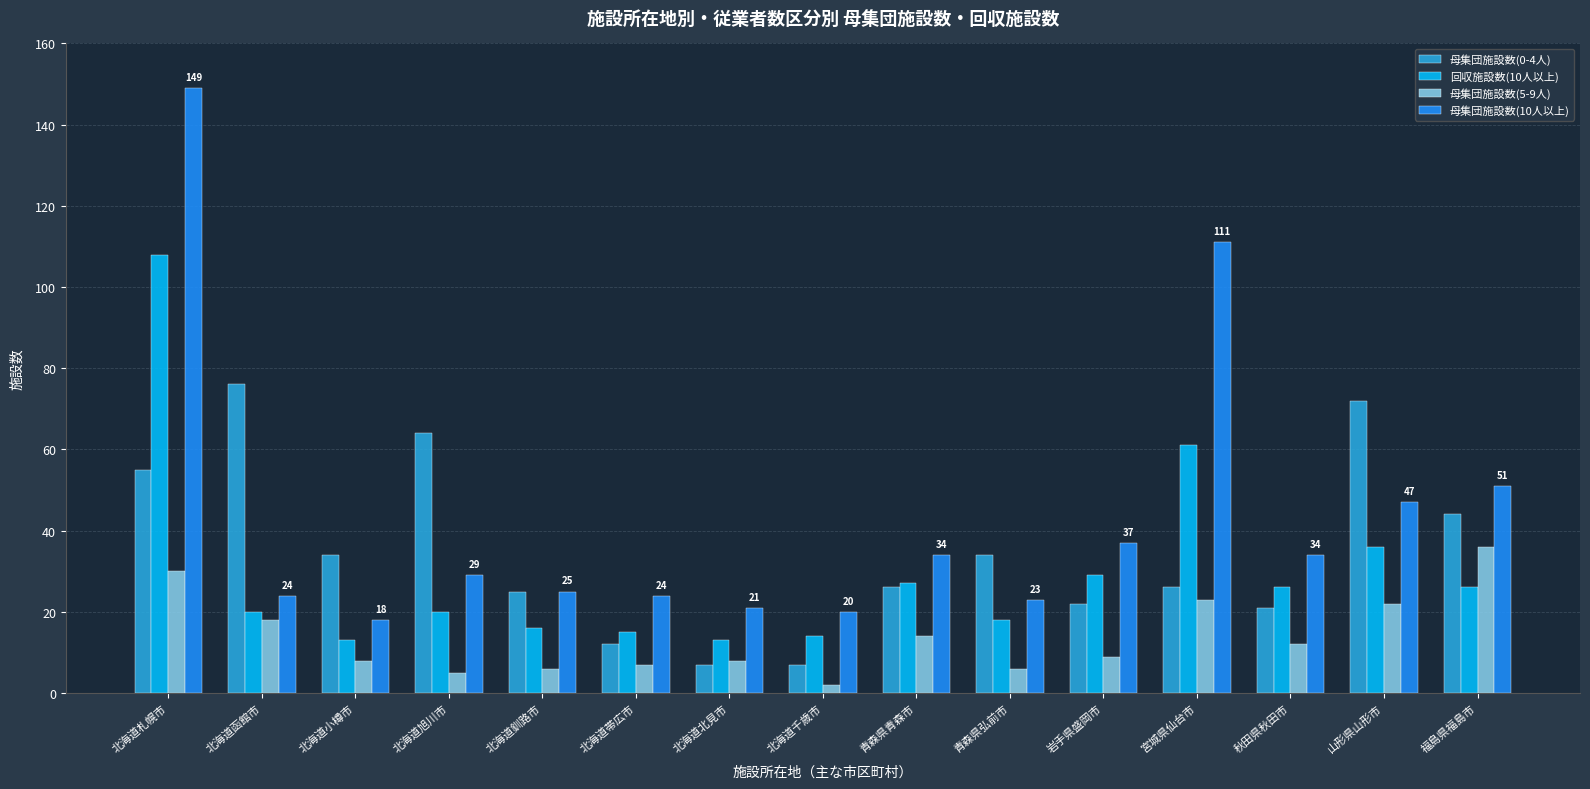

List the series in order of their peak value, lowest first.

母集団施設数(5-9人), 母集団施設数(0-4人), 回収施設数(10人以上), 母集団施設数(10人以上)